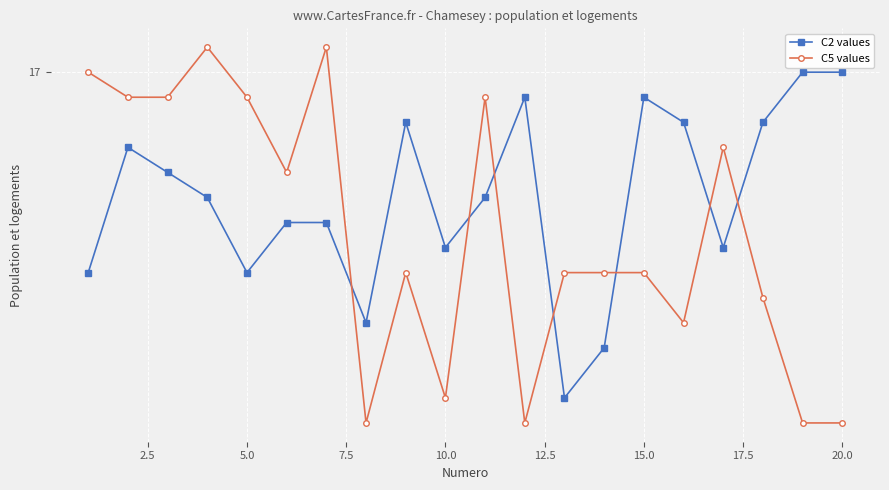

What are all the series names shown in the legend?

C2 values, C5 values